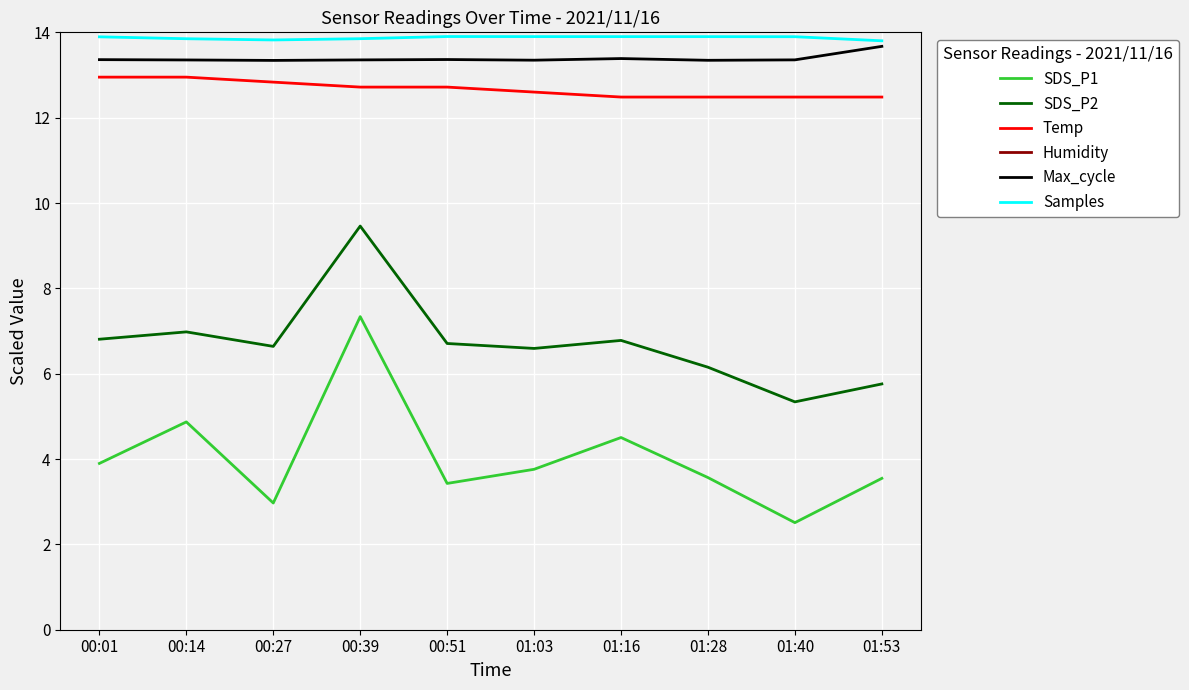

What is the value of the Samples point at the 5th from the left?

13.9